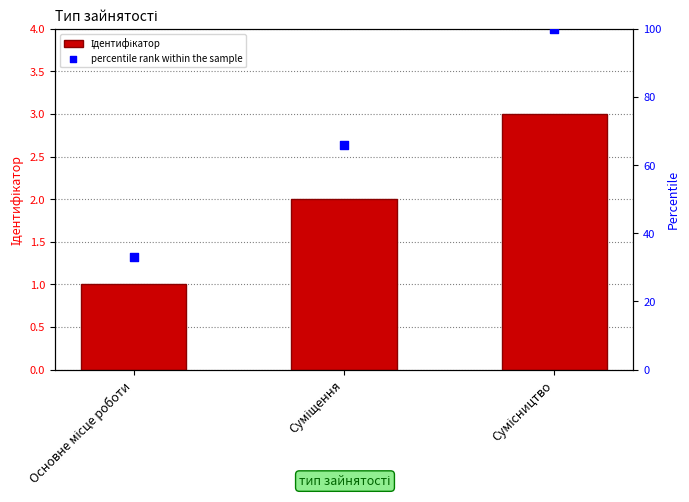

Which series reaches the maximum Y coordinate?

percentile rank within the sample